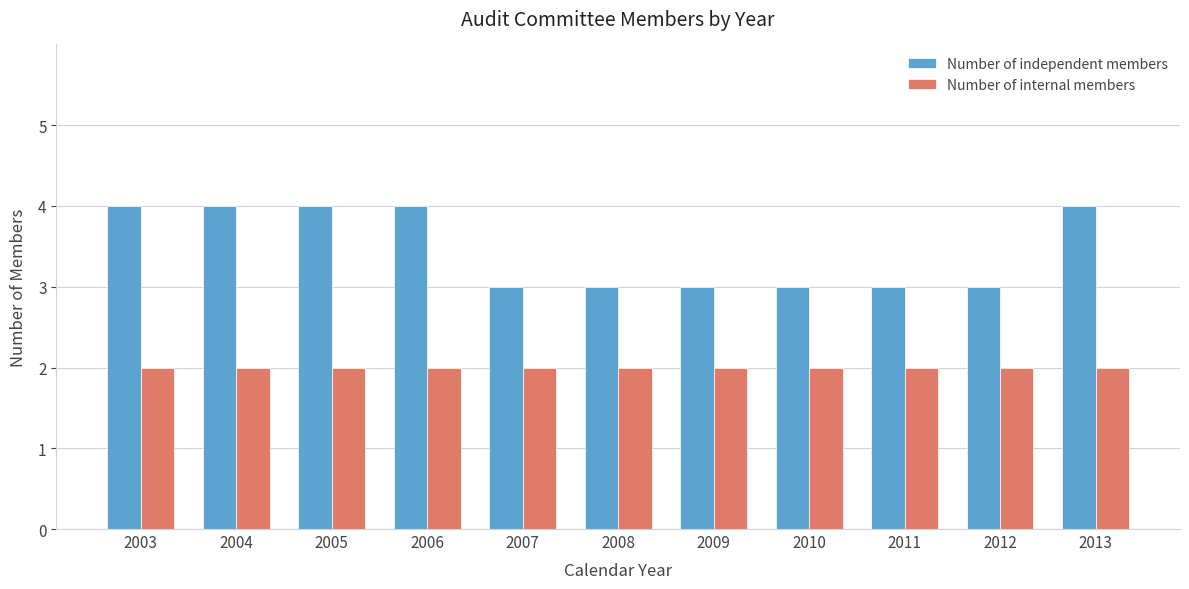

Which series has the widest spread of values?

Number of independent members